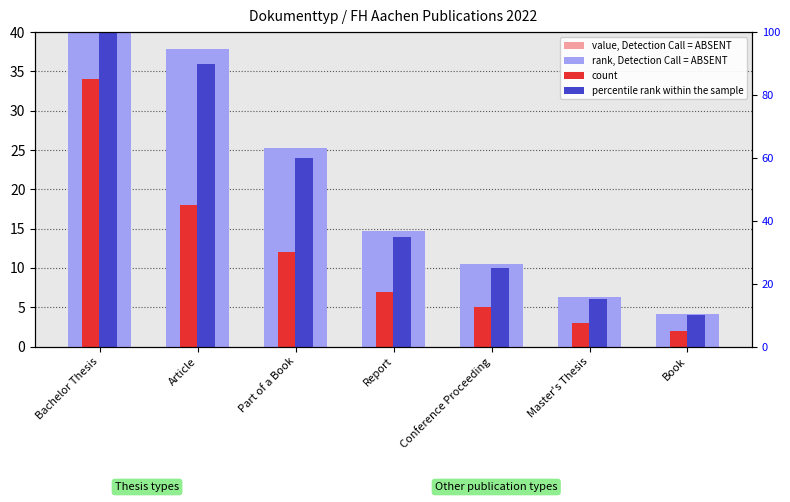

Rank the categories by percentile rank within the sample value from highest to lowest.

Bachelor Thesis, Article, Part of a Book, Report, Conference Proceeding, Master's Thesis, Book